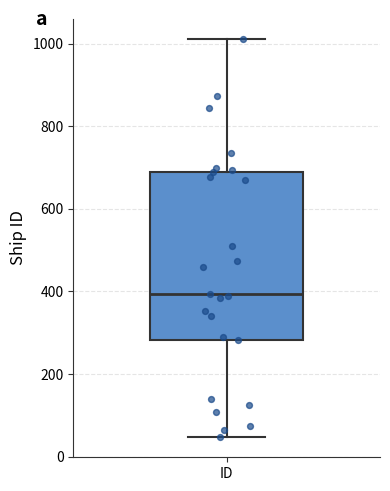

Read this box plot against the y-axis: the position of the median line, the range covered by the box, and the ends of both whiskers. The values are not printed on the chart, so give them approximately, as read against the axis.

median 400, box 280 to 700, whiskers 40 to 1020